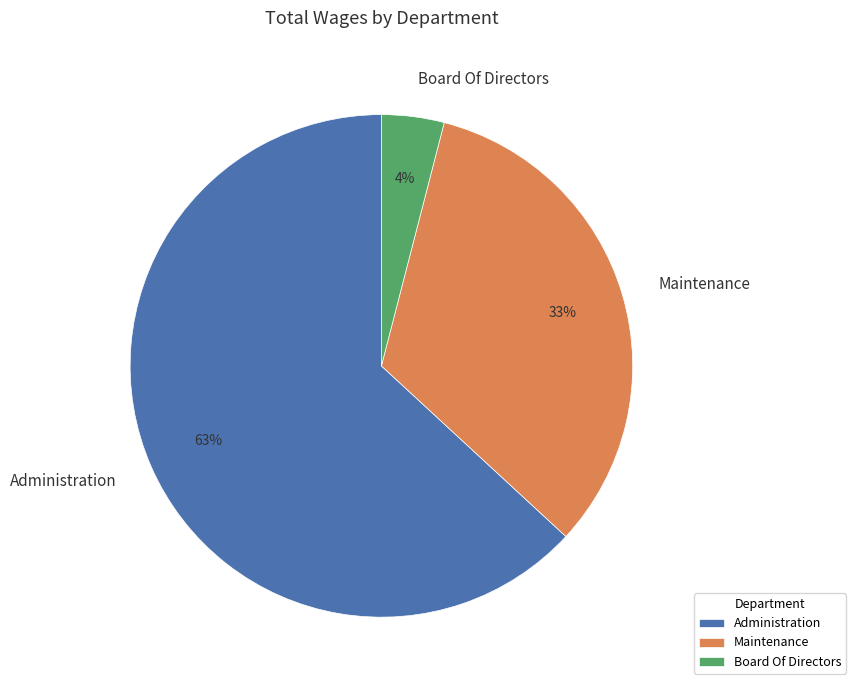

How many segments does this pie chart have?

3